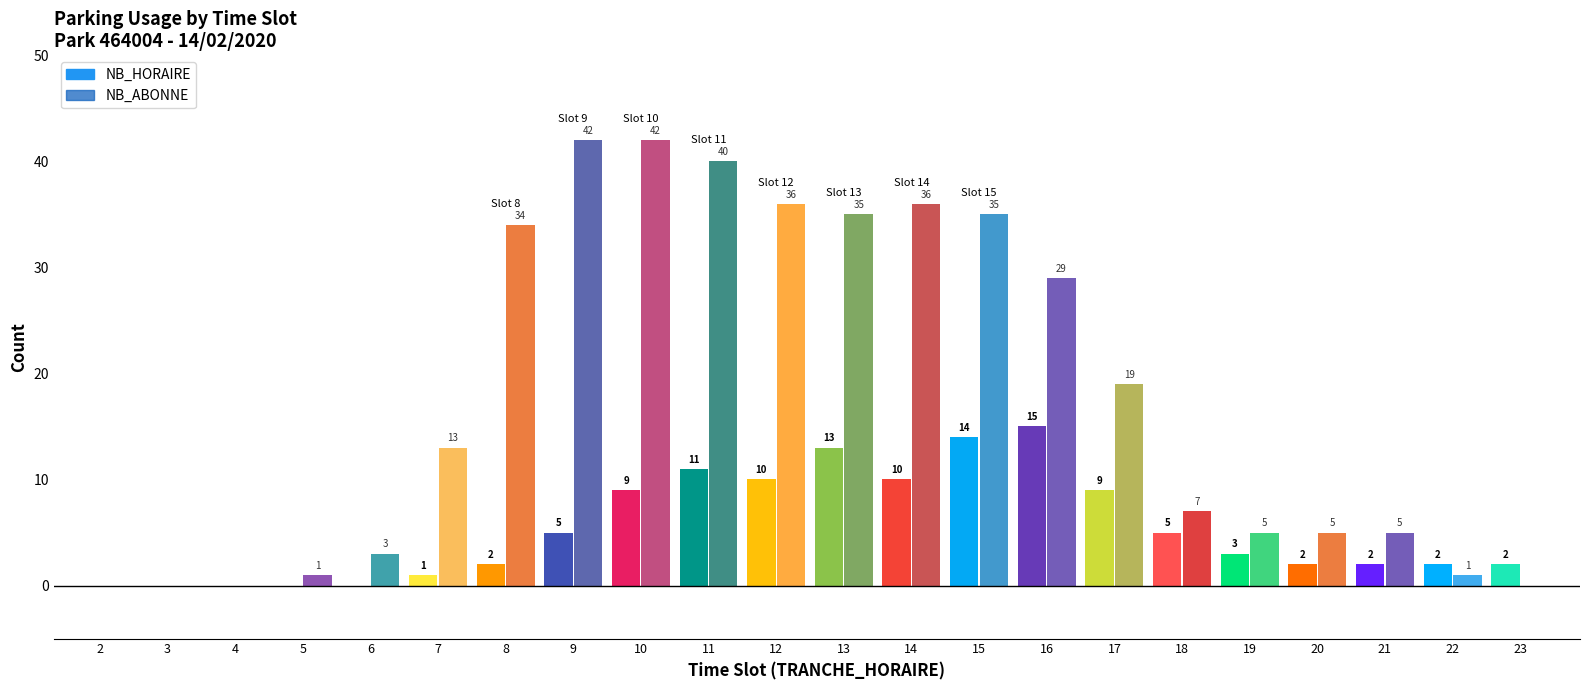

List the labels in order of NB_HORAIRE value, largest first.

16, 15, 13, 11, 12, 14, 10, 17, 9, 18, 19, 8, 20, 21, 22, 23, 7, 2, 3, 4, 5, 6